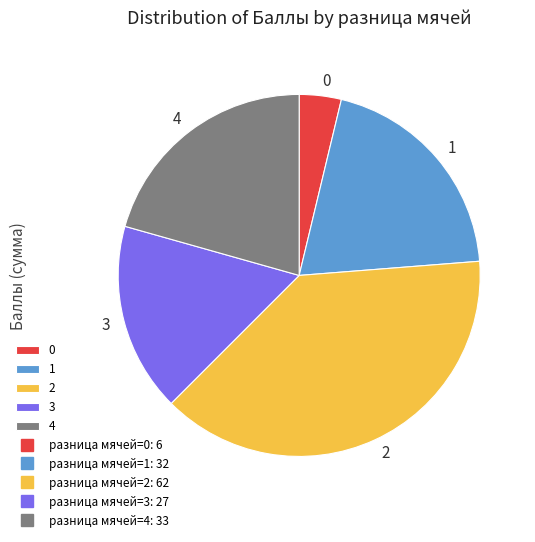

Rank the categories by value from highest to lowest.

2, 4, 1, 3, 0